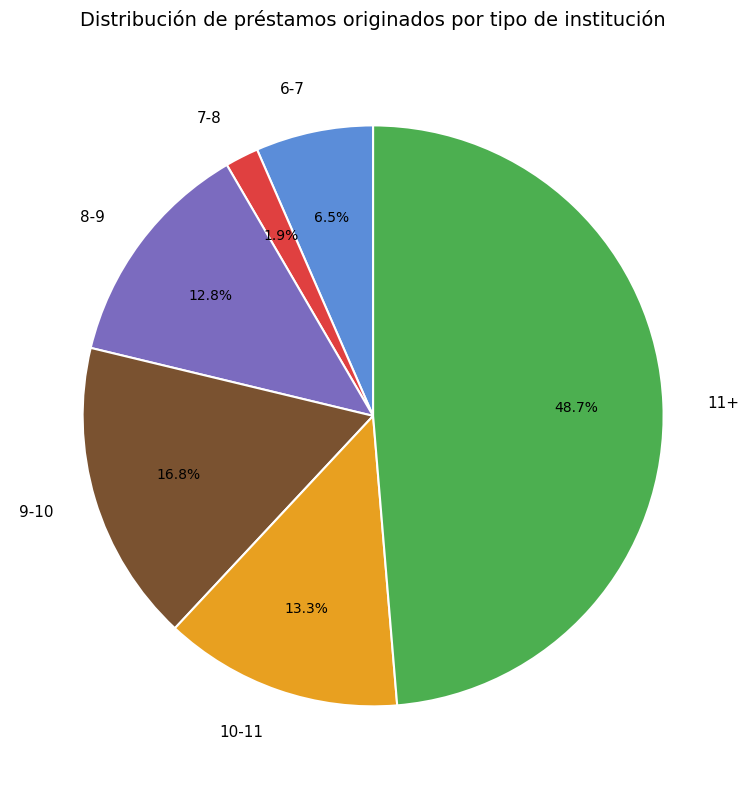

What percentage is NOT represented by 9-10?

83.2%